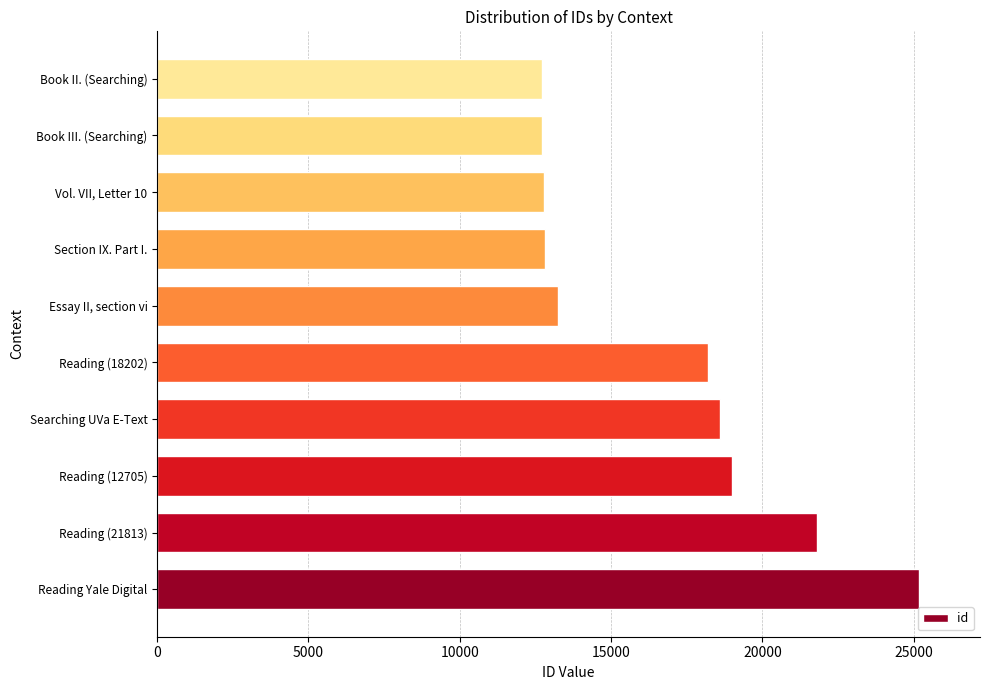

Does the chart contain stacked bars?

No